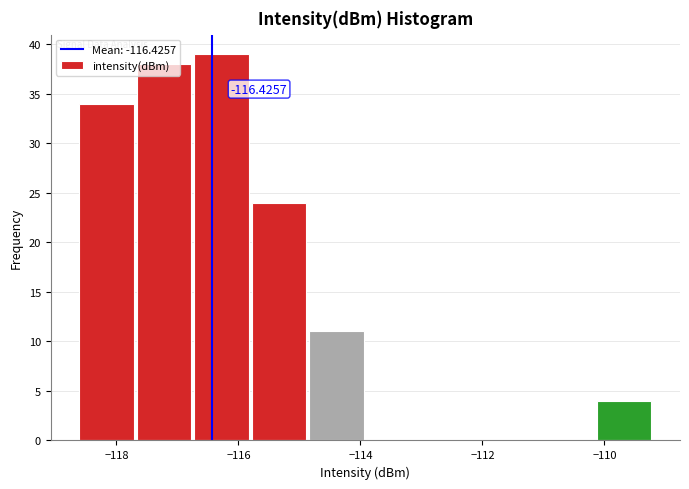

Which range on the x-axis has the tallest bar?

-116.8 to -115.8